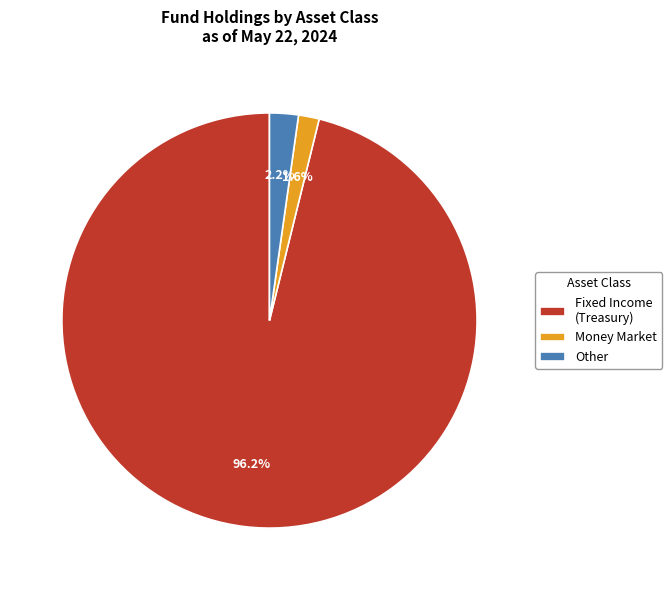

Rank the categories by value from highest to lowest.

Fixed Income (Treasury), Other, Money Market